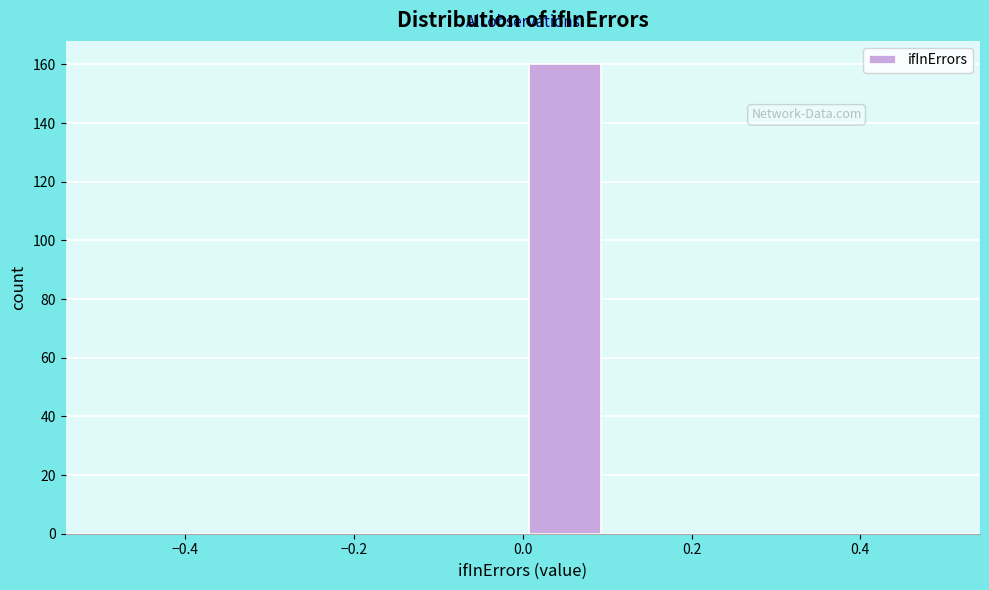

Which range on the x-axis has the tallest bar?

0.0 to 0.1